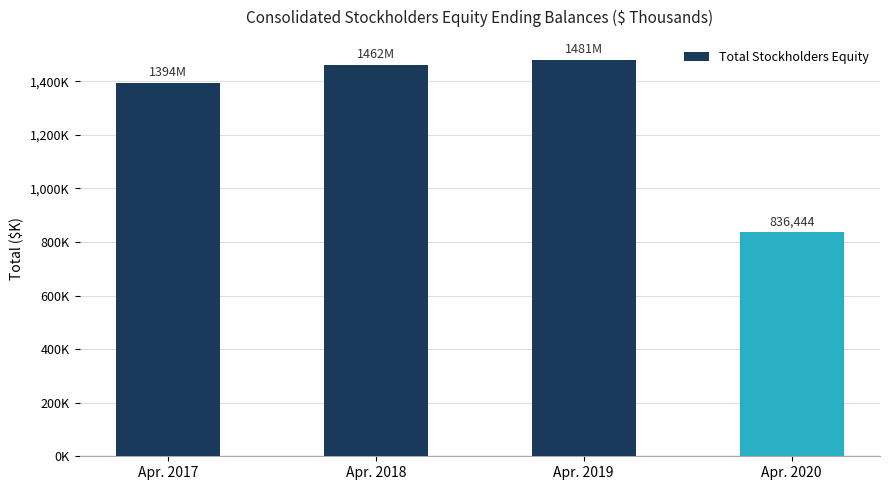

Are the bars horizontal?

No